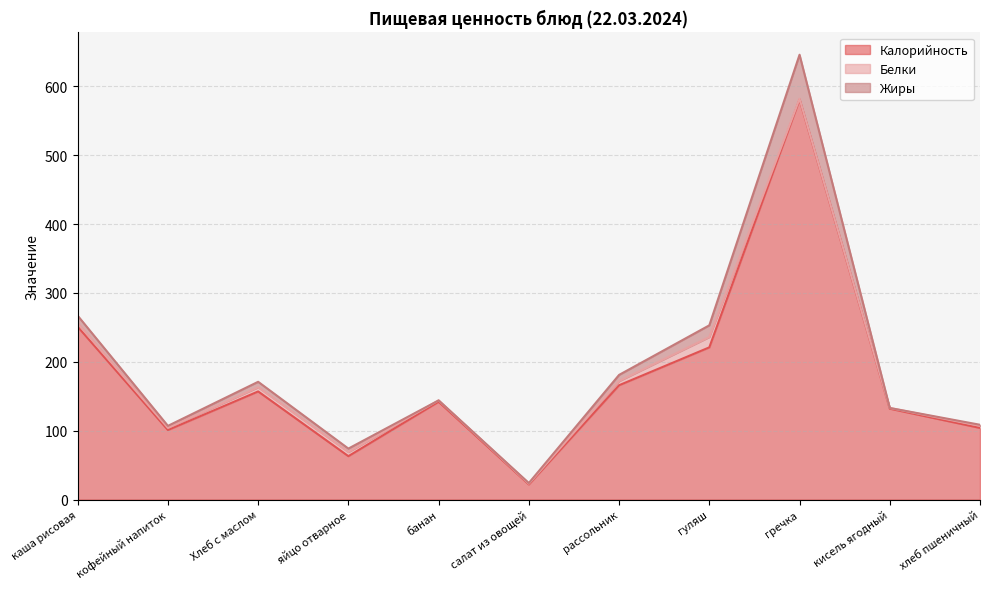

What is the label of the 2nd point from the left?

кофейный напиток